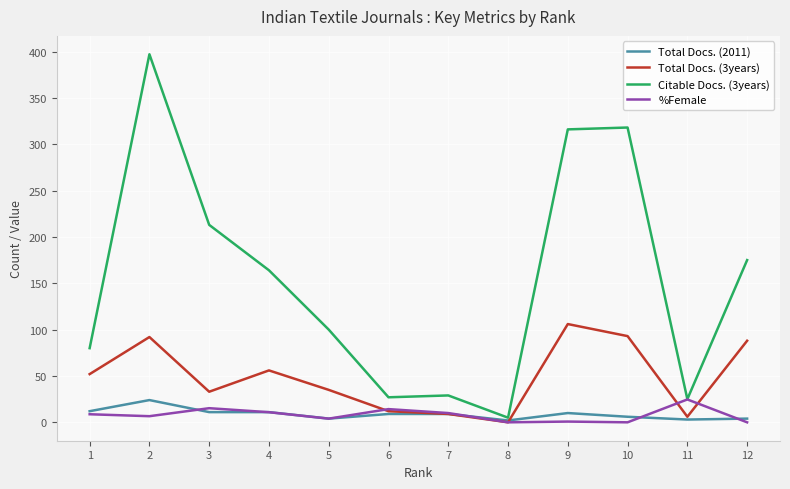

What is the greatest value displayed?

397.0